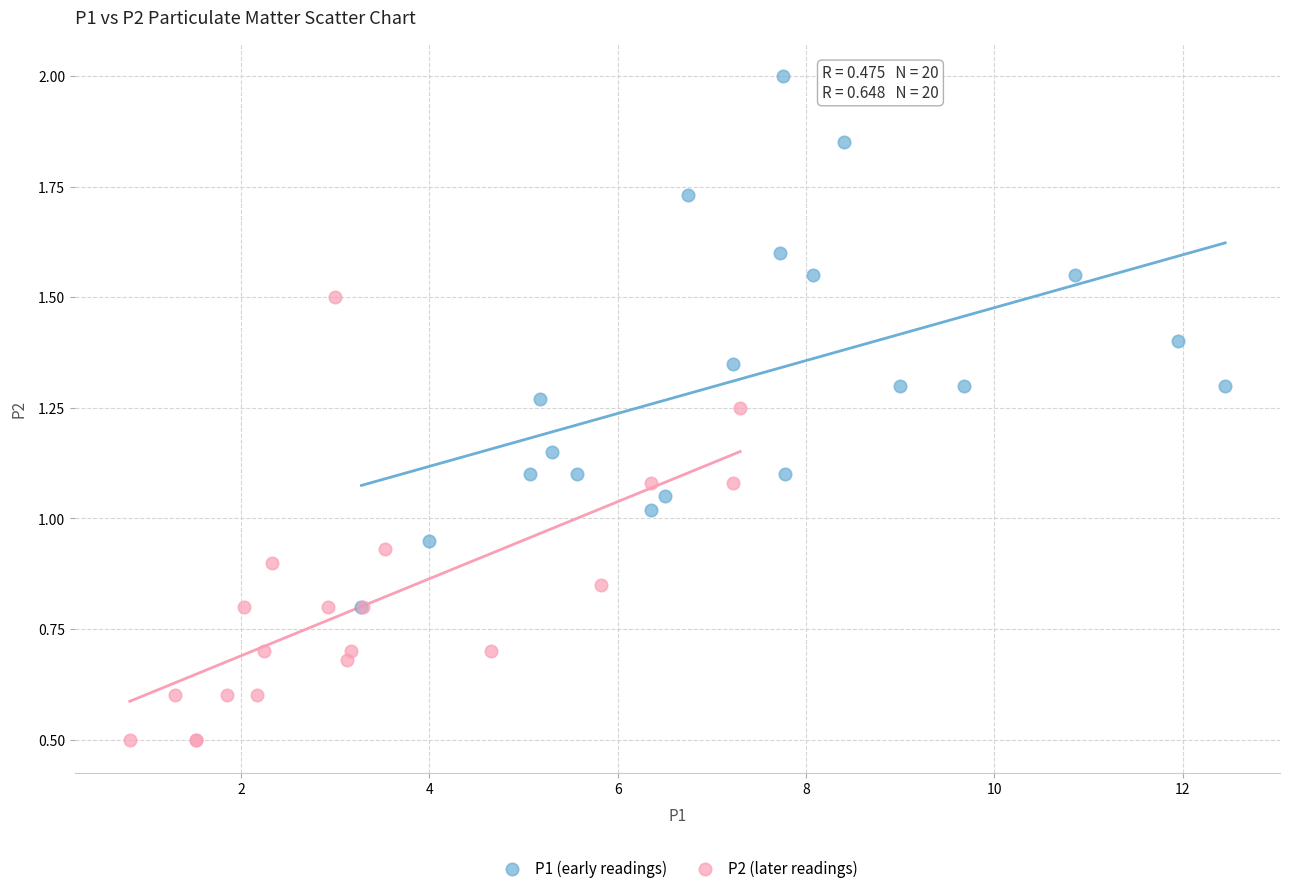

Which series has the widest spread of Y values?

P1 (early readings)